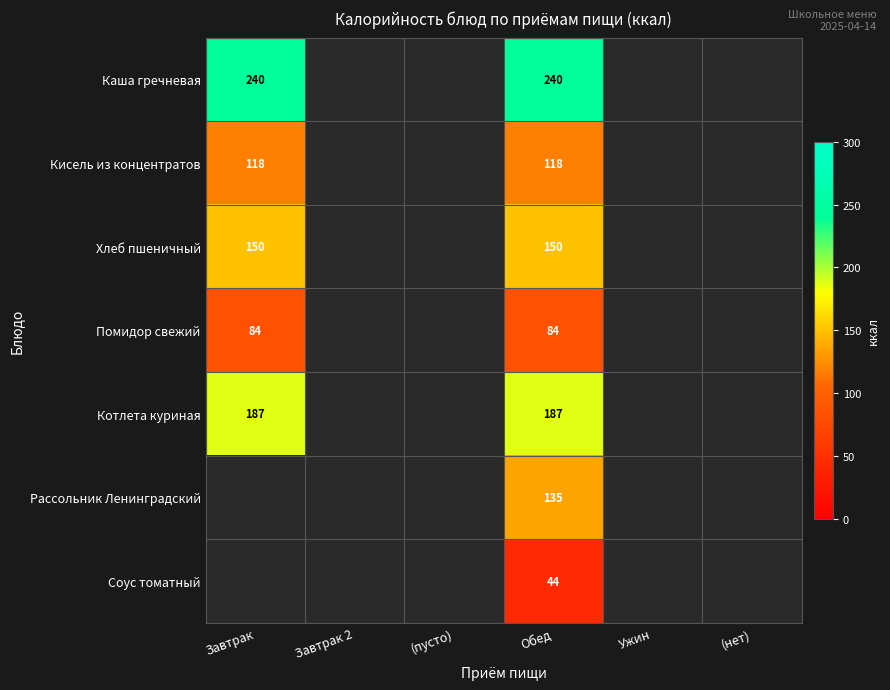

The value of Хлеб пшеничный at Завтрак is 150. True or false?

True